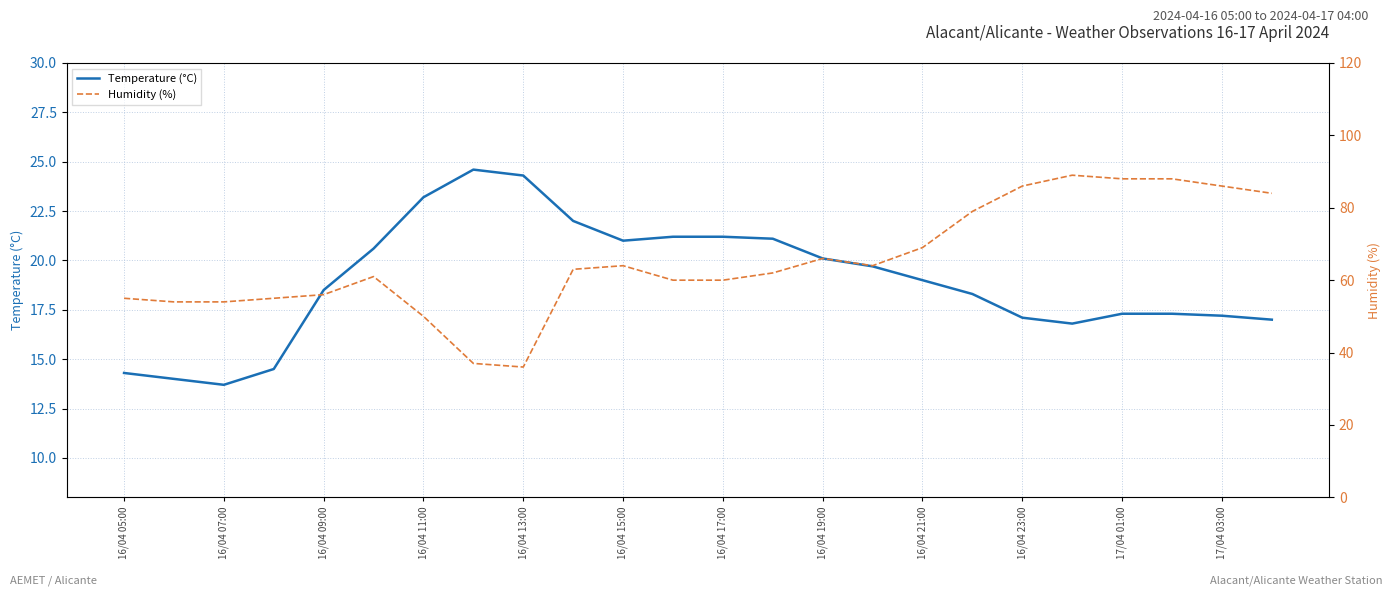

True or false: Temperature (°C) has a value of 10.1 at 16/04 15:00.

False